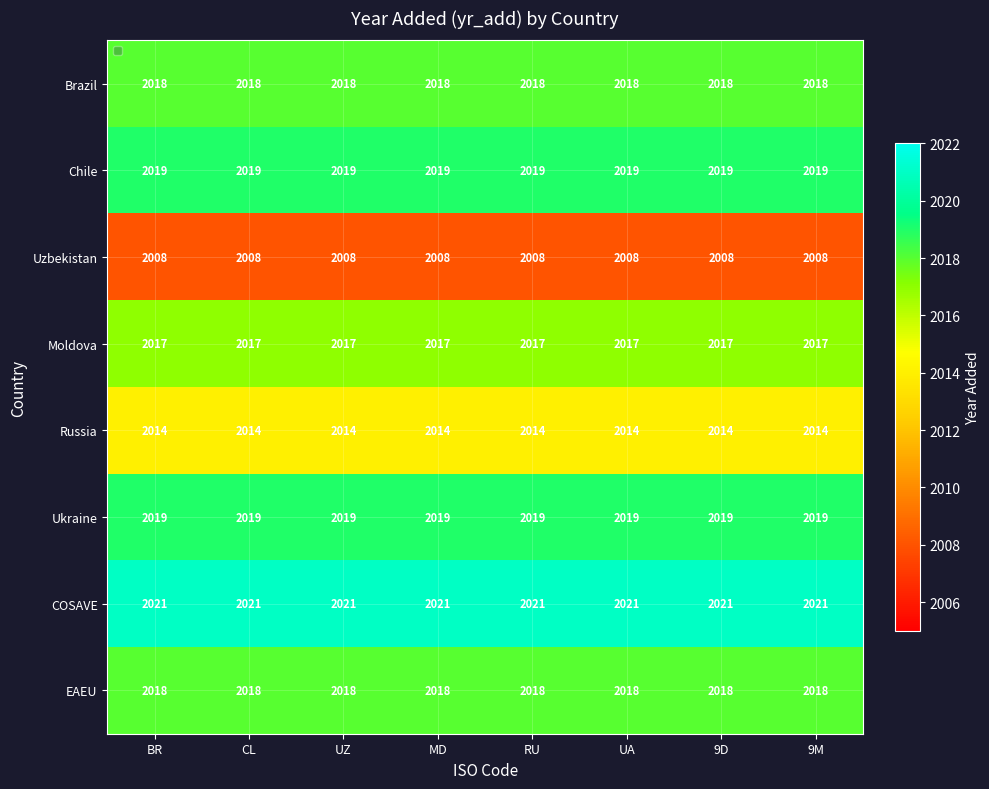

What is the approximate value of COSAVE at UA?

2021